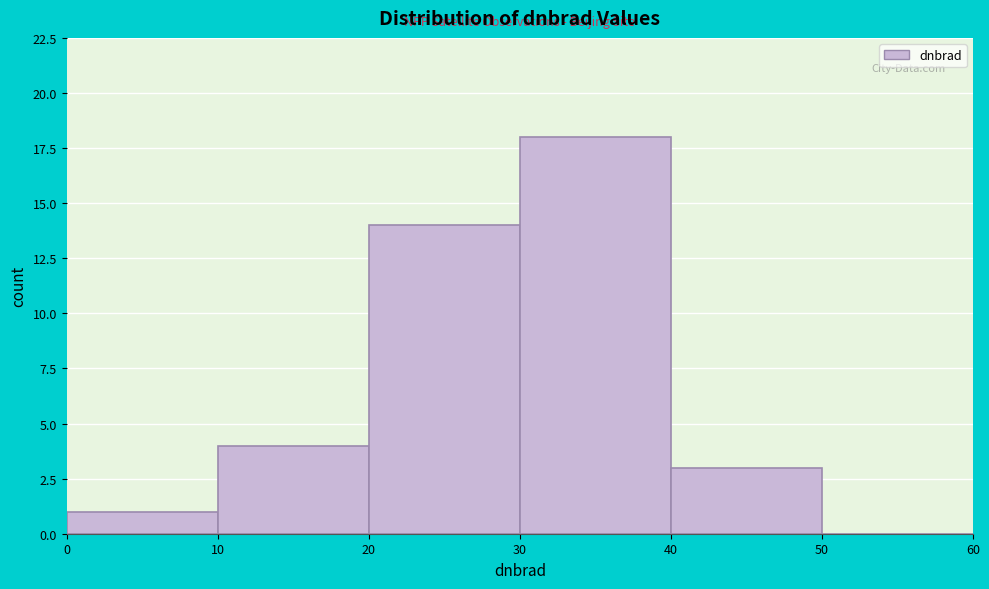

Reading left to right, transcribe this chart: for each bar, give the range it covers on the x-axis and its height. The values are not printed on the chart, so give them approximately, as read against the axis.

0 to 10: 1
10 to 20: 4
20 to 30: 14
30 to 40: 18
40 to 50: 3
50 to 60: 0